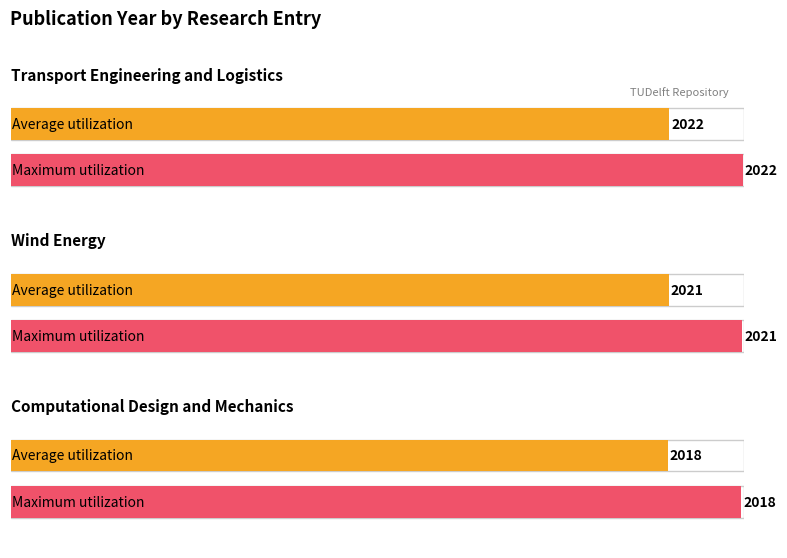

What is the sum of all values?

6061